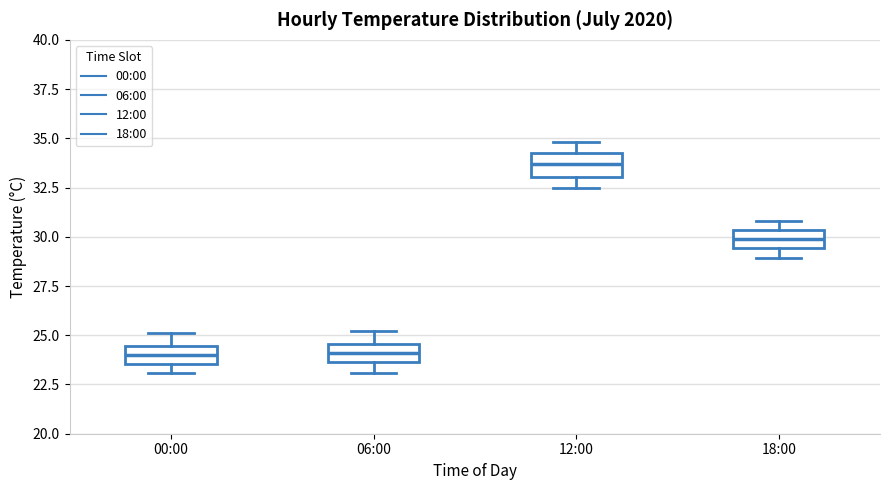

Reading left to right, transcribe this box plot: for each box, give where its median line is, the range the box spans, and where its two whiskers end, as read against the y-axis. The values are not printed on the chart, so give them approximately, as read against the axis.

00:00: median 24.0, box 23.5 to 24.5, whiskers 23.0 to 25.0
06:00: median 24.0, box 23.5 to 24.5, whiskers 23.0 to 25.0
12:00: median 33.5, box 33.0 to 34.5, whiskers 32.5 to 35.0
18:00: median 30.0, box 29.5 to 30.5, whiskers 29.0 to 31.0